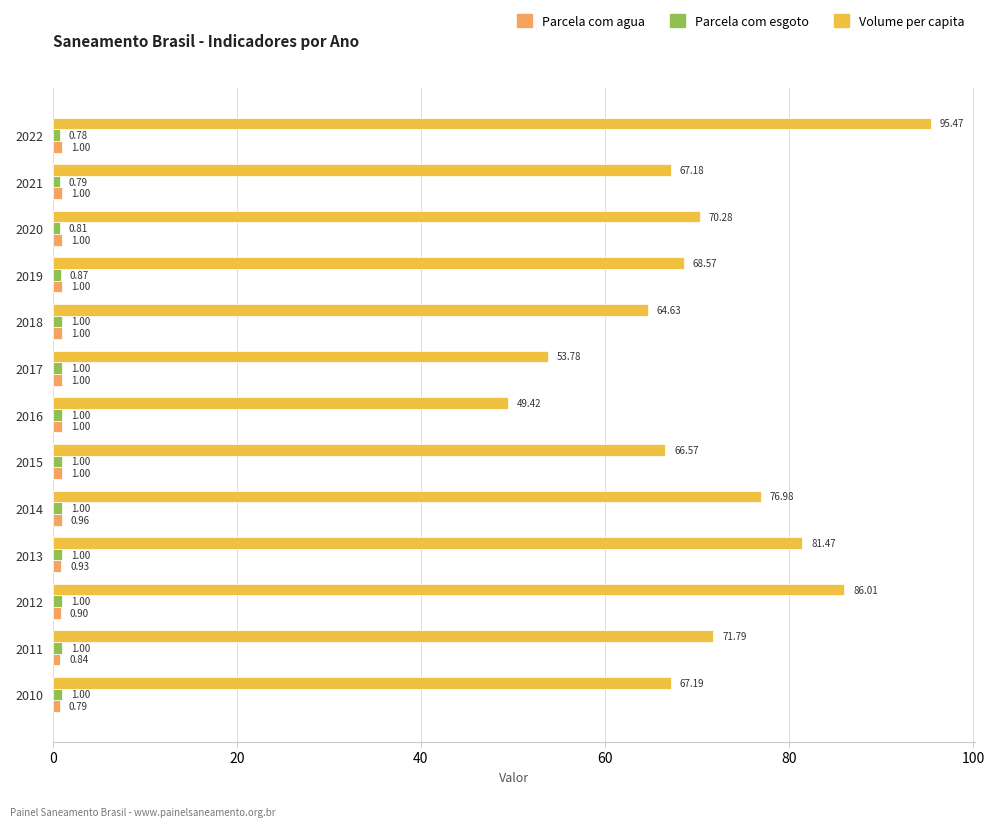

What is the sum of all Volume per capita values?

919.3